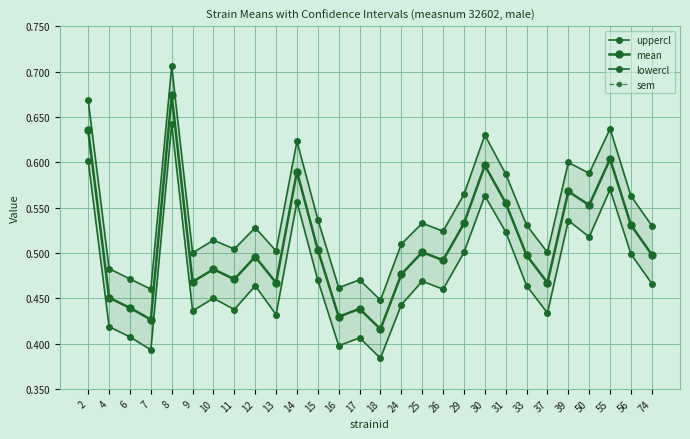

Rank the series at 10 from lowest to highest value.

sem, lowercl, mean, uppercl